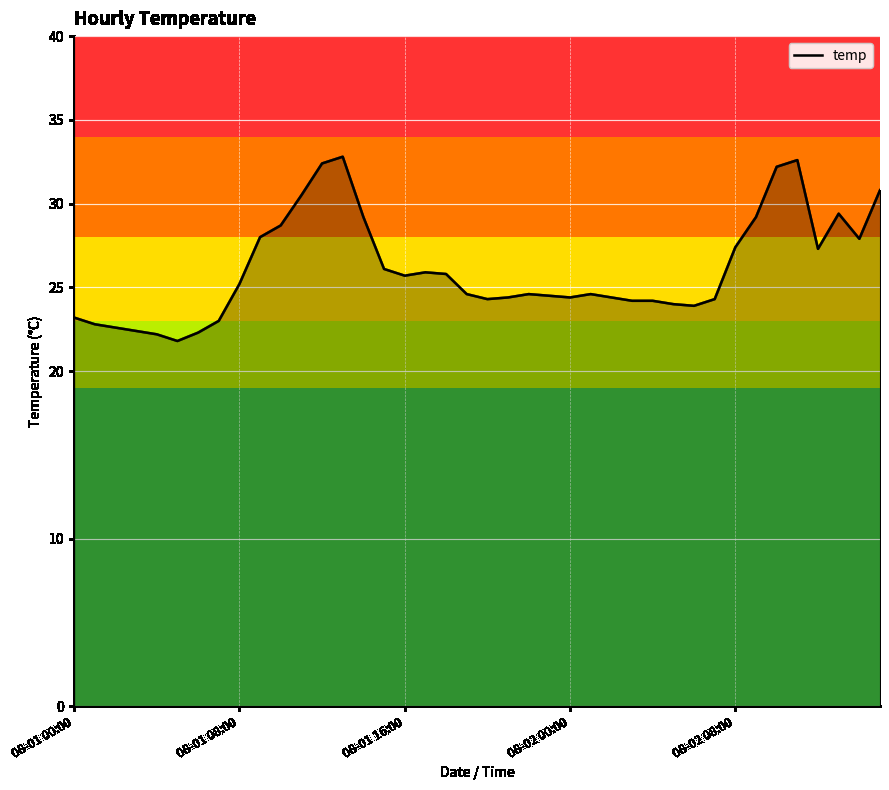

How many series are shown in this chart?

1